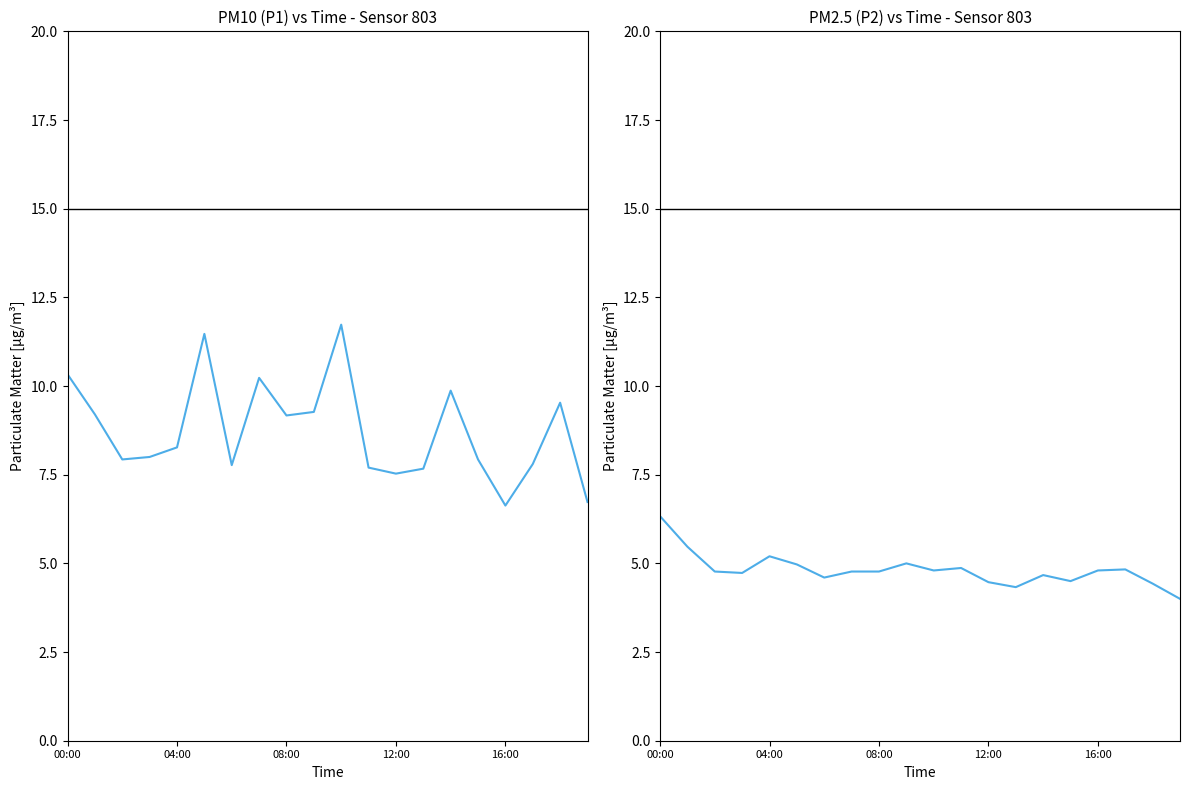

List the series in order of their overall mean, lowest first.

P2, P1